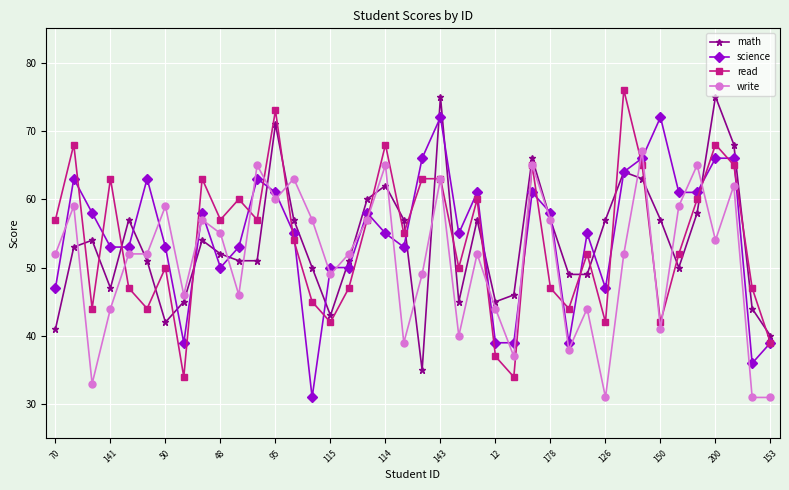

Reading left to right, extract all data points from this chart.

math: 41	53	54	47	57	51	42	45	54	52	51	51	71	57	50	43	51	60	62	57	35	75	45	57	45	46	66	57	49	49	57	64	63	57	50	58	75	68	44	40
science: 47	63	58	53	53	63	53	39	58	50	53	63	61	55	31	50	50	58	55	53	66	72	55	61	39	39	61	58	39	55	47	64	66	72	61	61	66	66	36	39
read: 57	68	44	63	47	44	50	34	63	57	60	57	73	54	45	42	47	57	68	55	63	63	50	60	37	34	65	47	44	52	42	76	65	42	52	60	68	65	47	39
write: 52	59	33	44	52	52	59	46	57	55	46	65	60	63	57	49	52	57	65	39	49	63	40	52	44	37	65	57	38	44	31	52	67	41	59	65	54	62	31	31